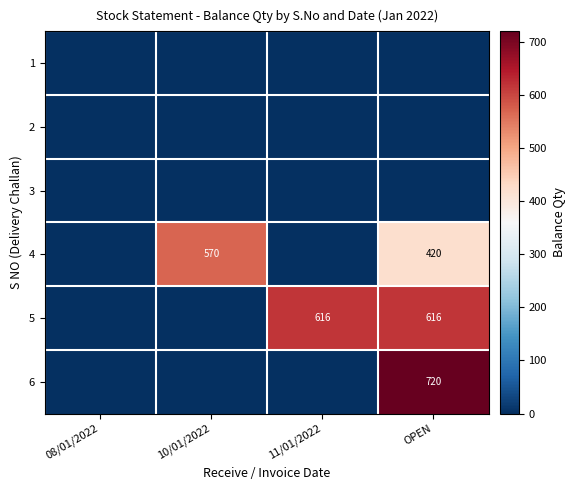

At which category is the sum across all series the highest?

OPEN